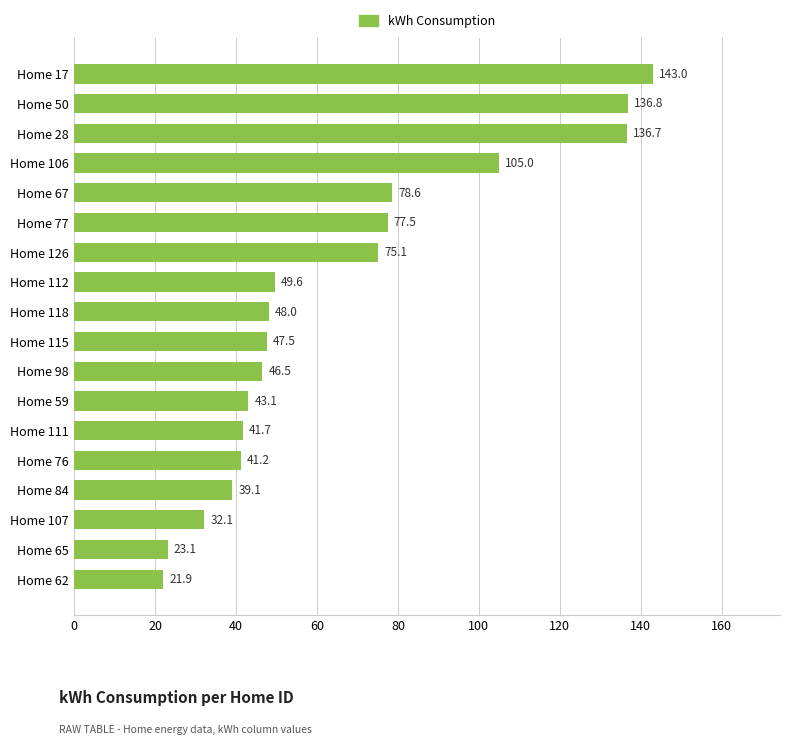

The value at Home 50 is 136.8. True or false?

True